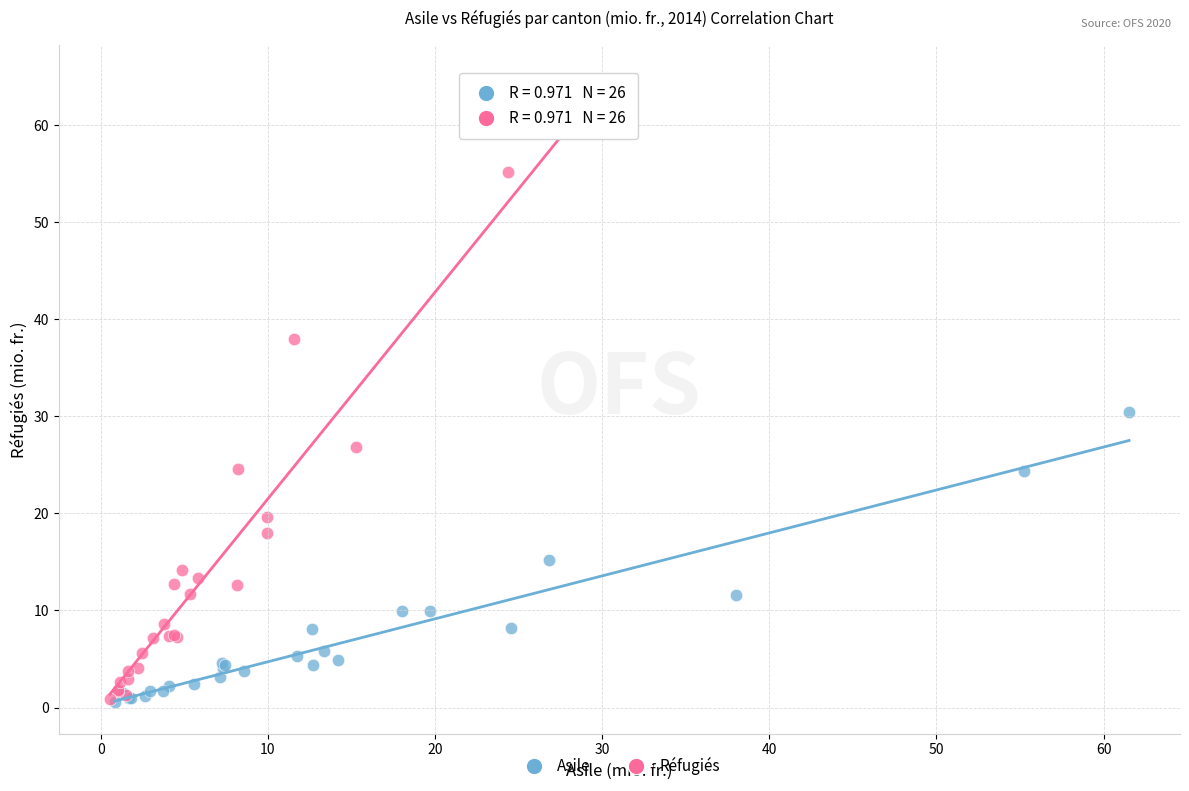

Which series has the largest Y range (max minus min)?

Réfugiés